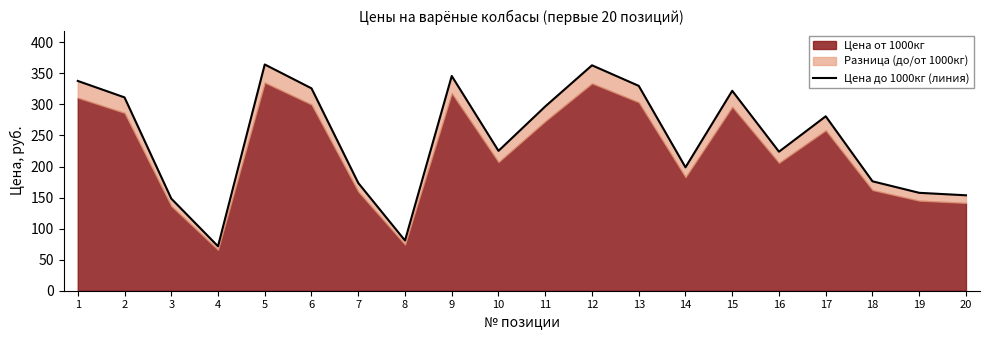

Reading left to right, transcribe all the data shown in this chart.

1=337.8	2=311.3	3=148.4	4=71.5	5=364.3	6=325.9	7=173.5	8=80.8	9=345.8	10=225.2	11=296.8	12=363.0	13=329.9	14=198.7	15=321.9	16=223.9	17=280.9	18=176.2	19=157.7	20=153.7